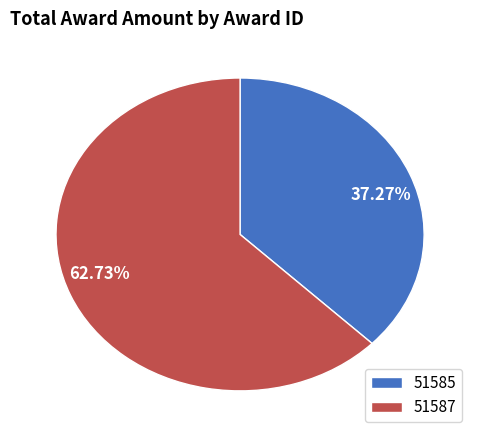

Count the number of slices in the pie.

2